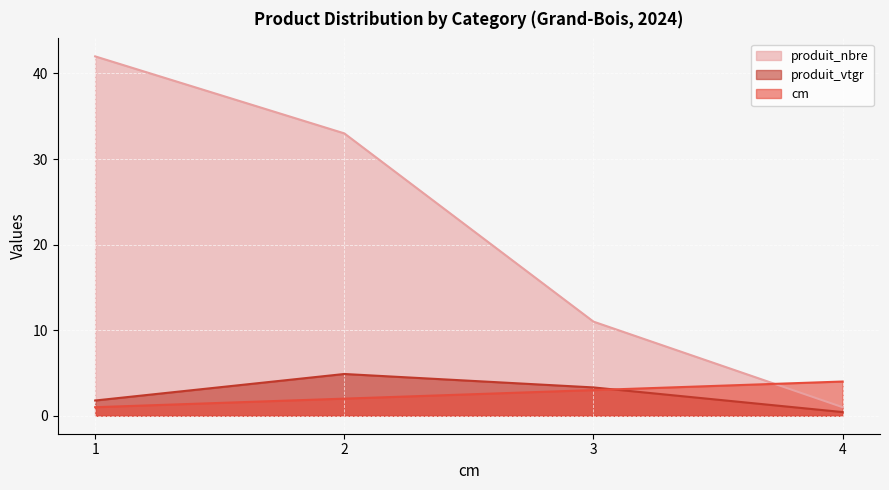

What is the greatest value displayed?

42.0